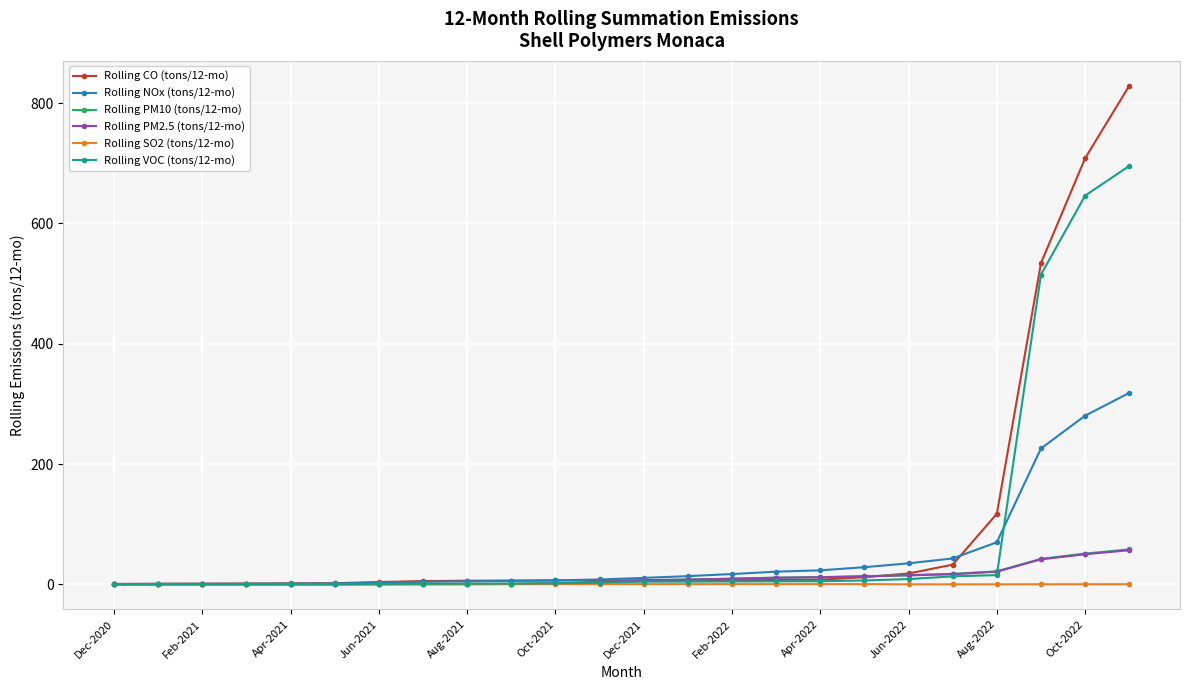

How many lines are shown in the chart?

6